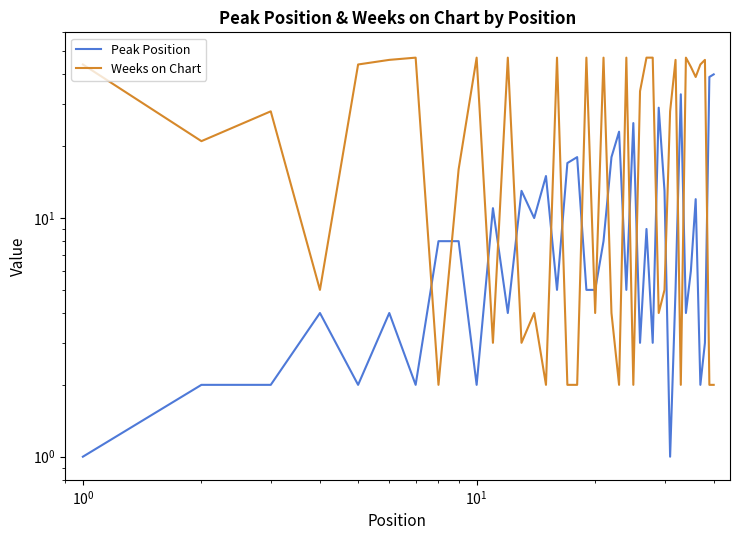

Which series has the largest total across all categories?

Weeks on Chart